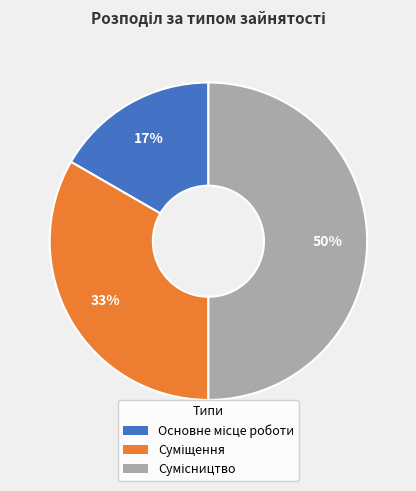

To the nearest percent, what is the average slice percentage?

33%